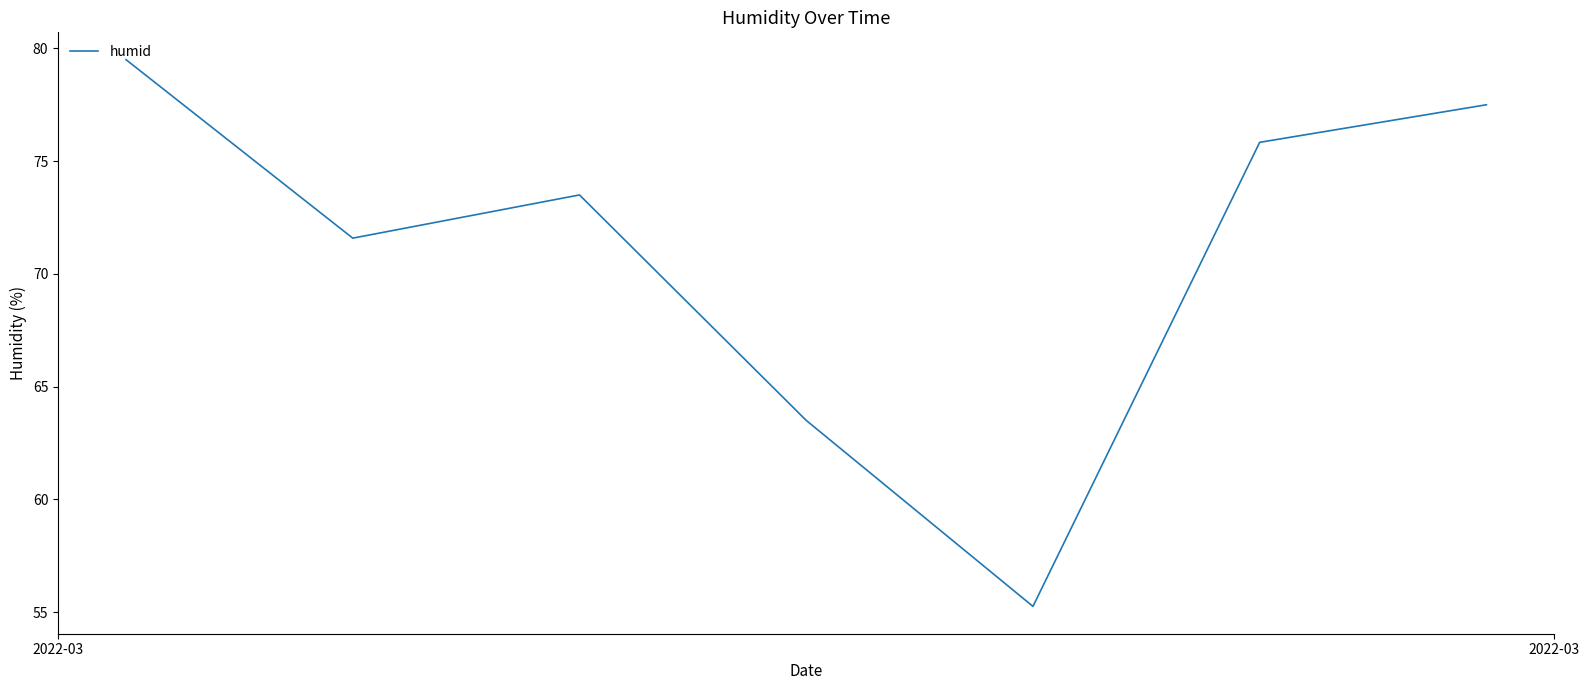

What is the maximum value shown in the chart?

79.5